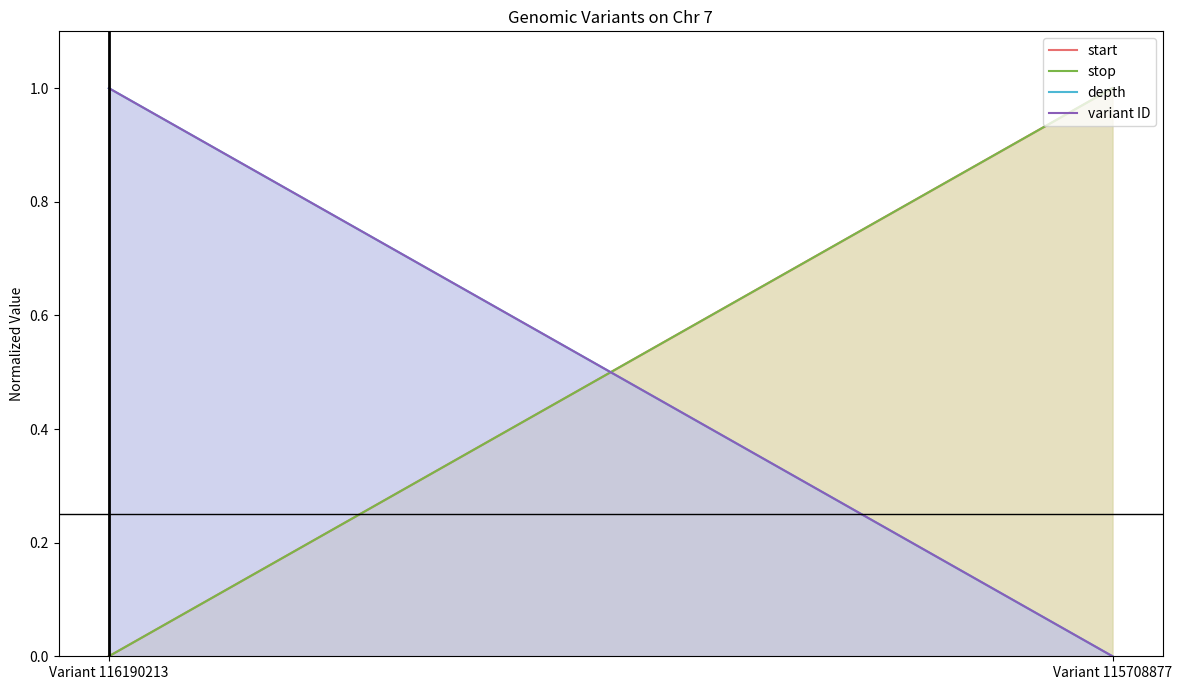

What is the total value across all series at Variant 115708877?

2